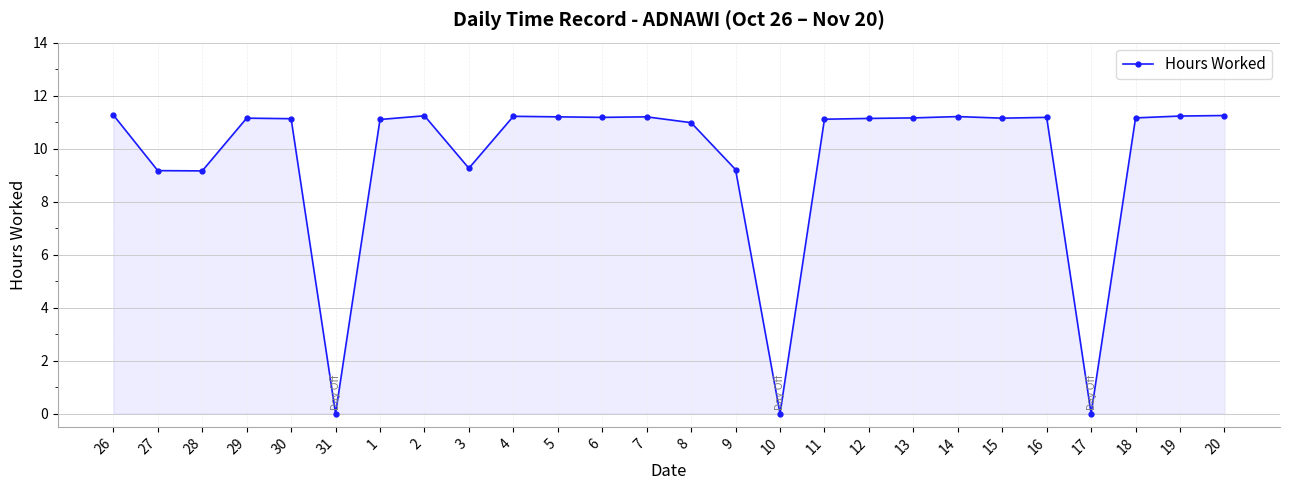

True or false: the data has more than 0 interior local peaks.

True